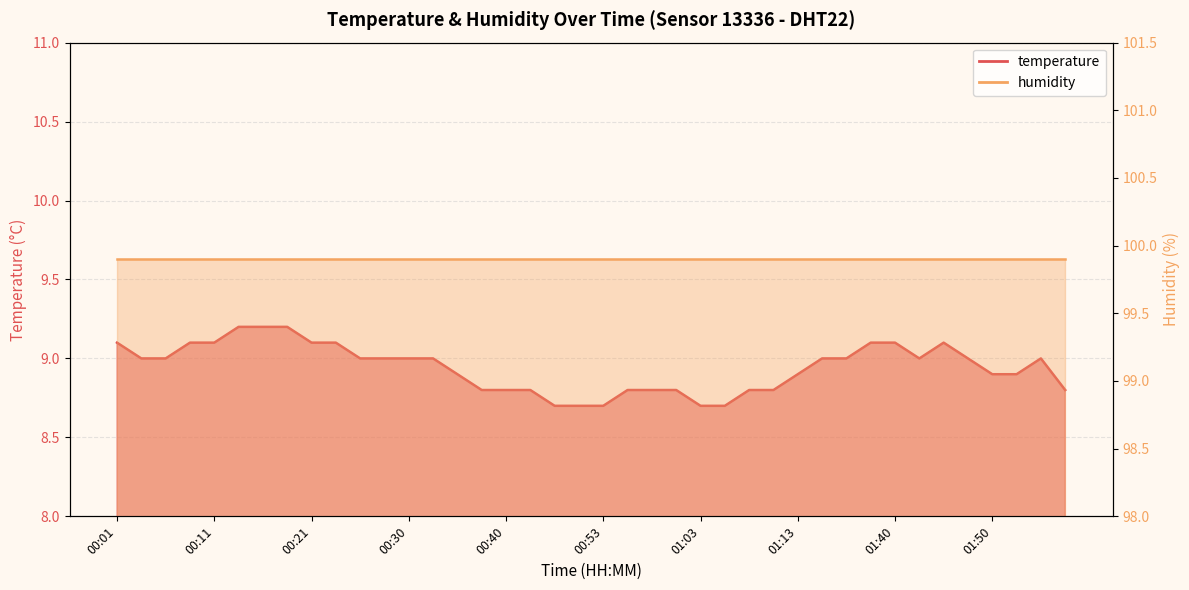

What is the change in value from 00:45 to 00:53?

-0.1